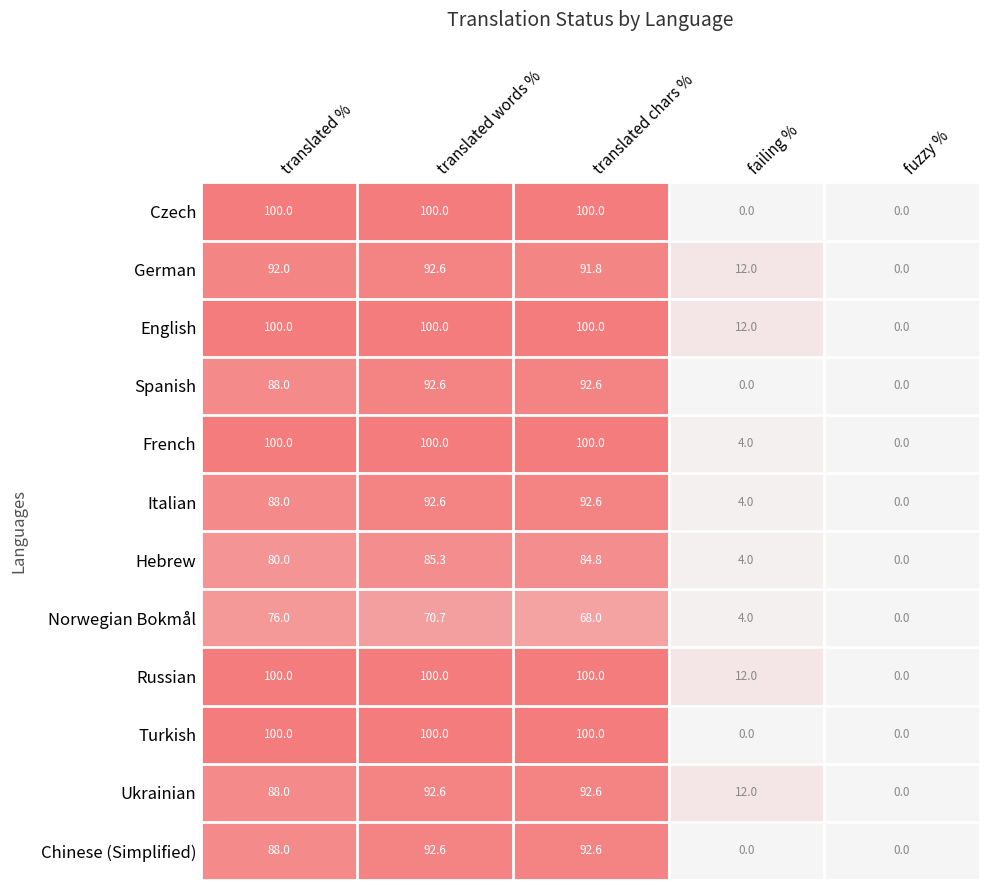

True or false: Russian has a value of 61.9 at translated chars %.

False